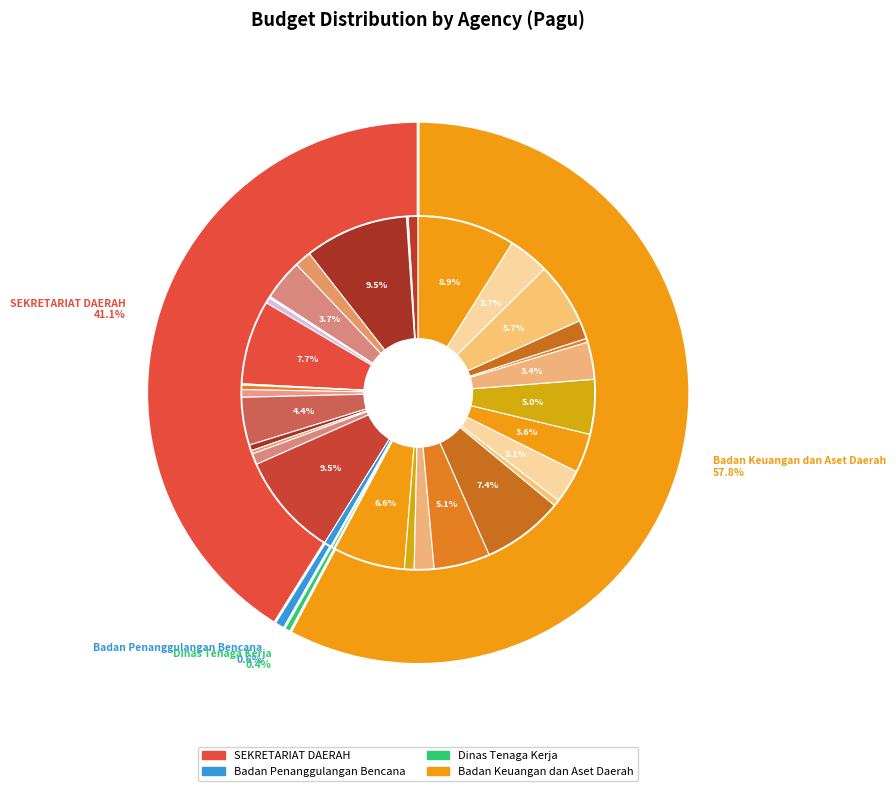

Is SEKRETARIAT DAERAH the majority of the pie?

No